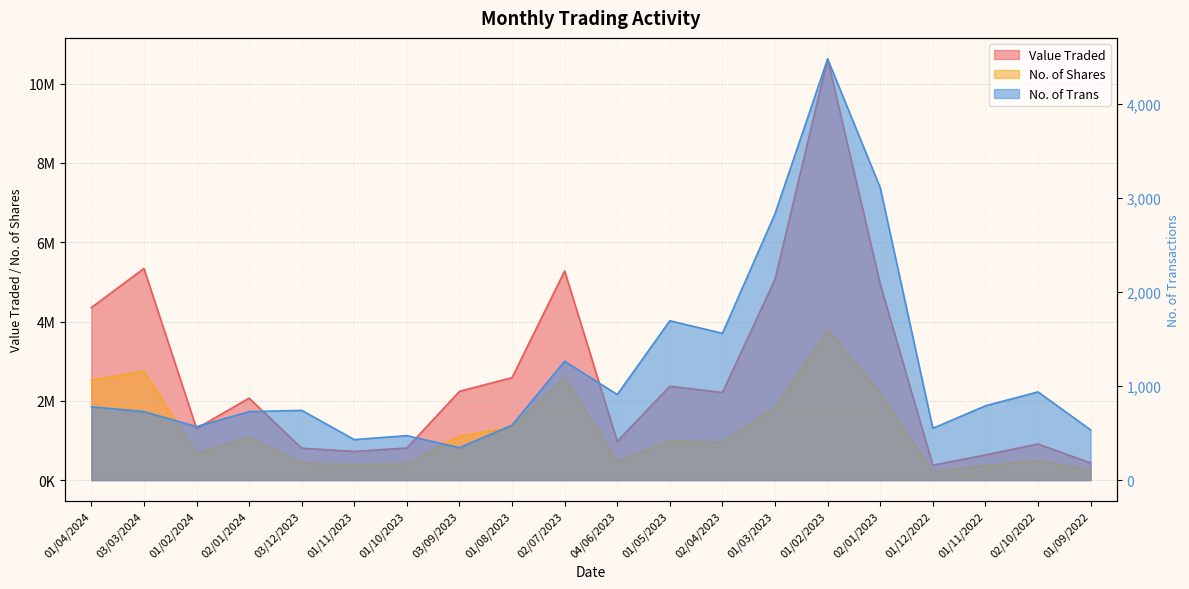

What is the smallest value displayed?

344